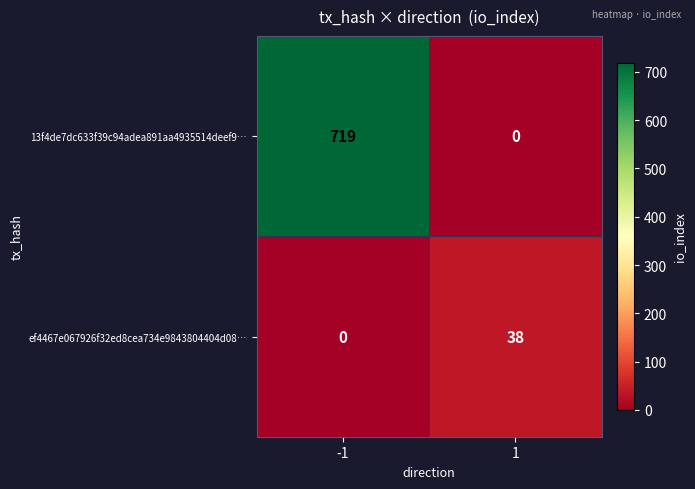

Rank the series by their maximum value, from lowest to highest.

ef4467e067926f32ed8cea734e9843804404d08…, 13f4de7dc633f39c94adea891aa4935514deef9…